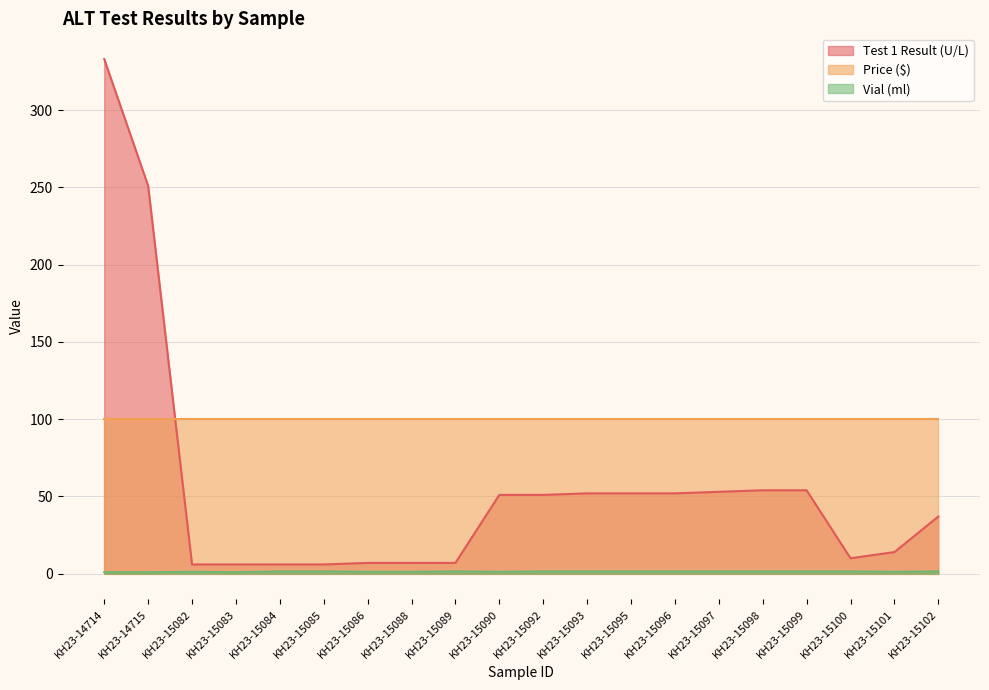

What is the value of the Test 1 Result (U/L) point at the 12th from the left?

52.0